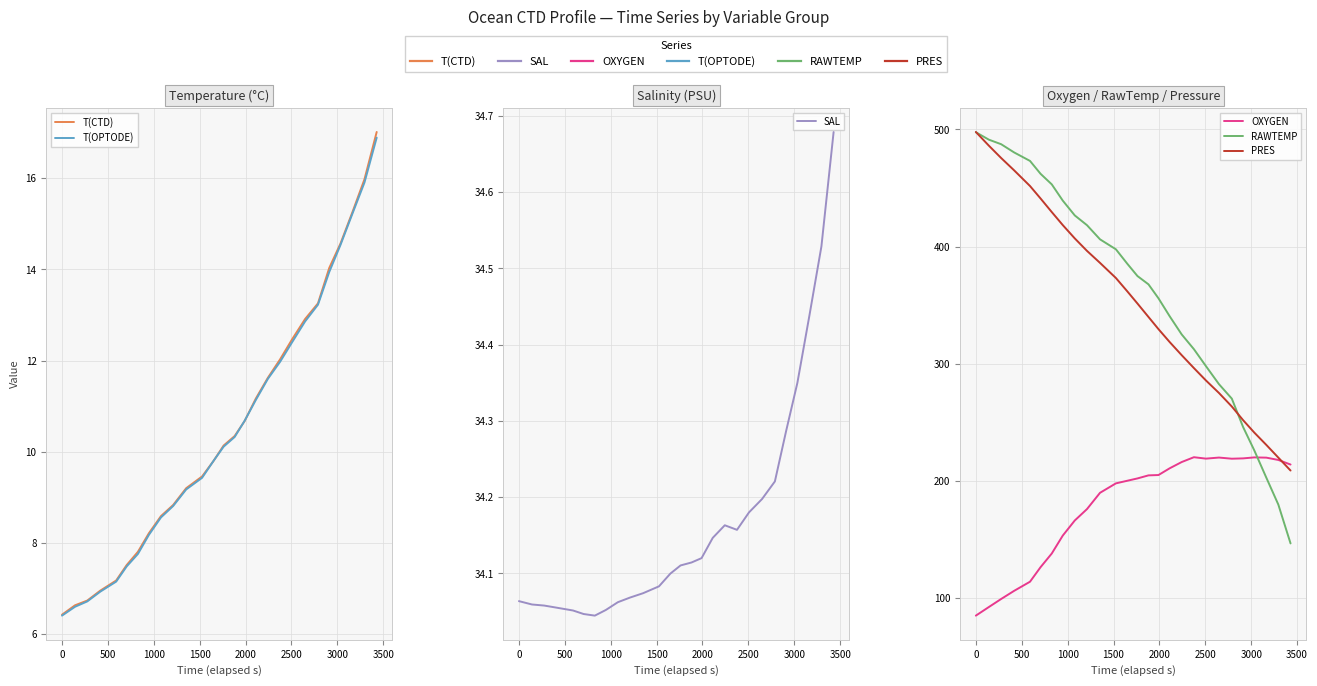

What is the difference between the maximum and minimum values in the SAL series?

0.6